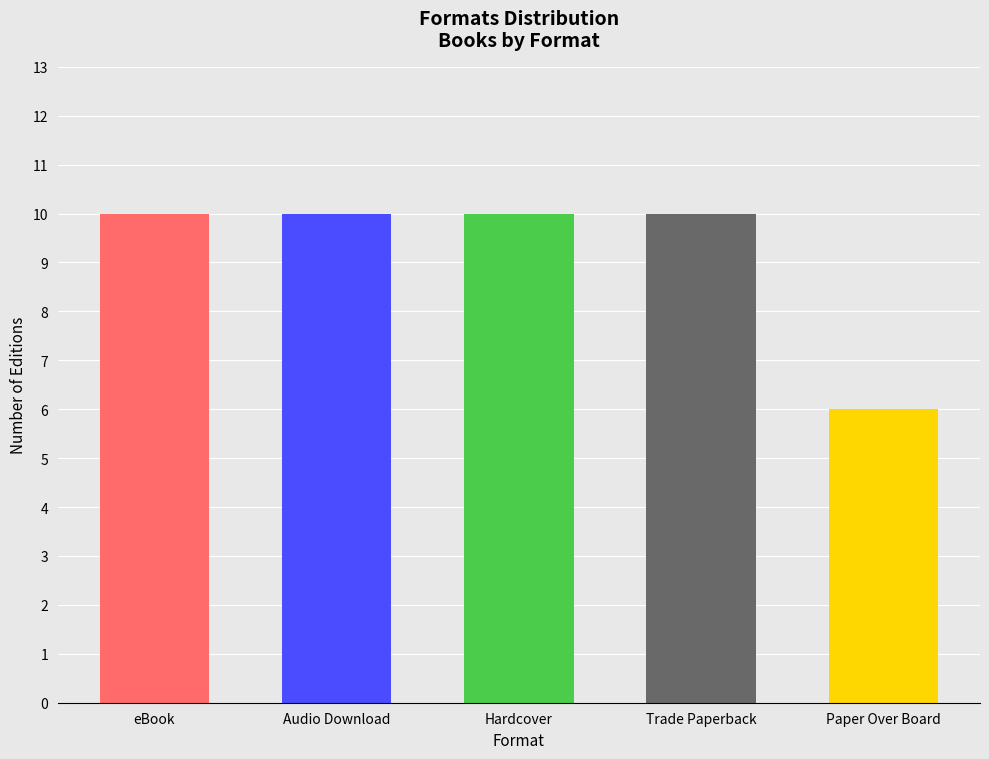

What is the difference between the second highest and second lowest values?

0